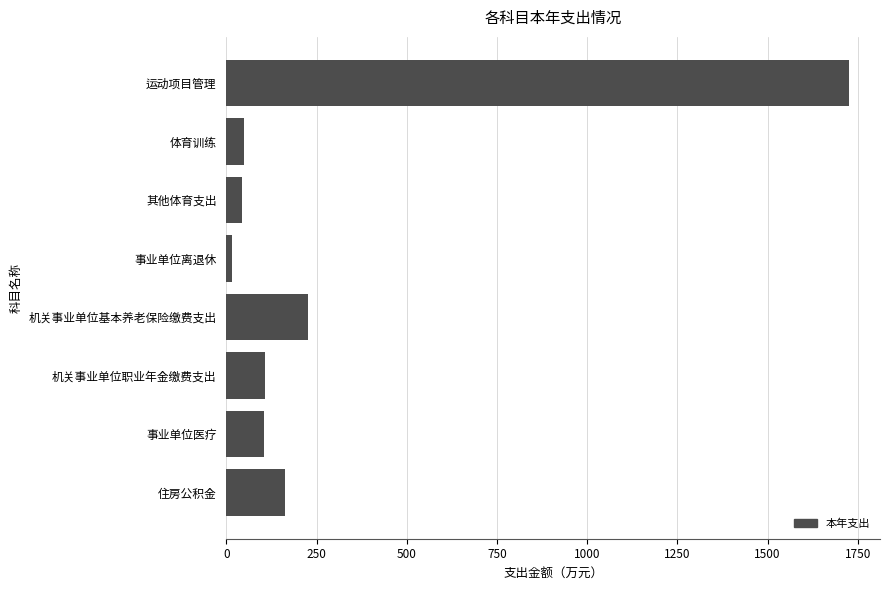

Which has a higher value, 住房公积金 or 机关事业单位职业年金缴费支出?

住房公积金